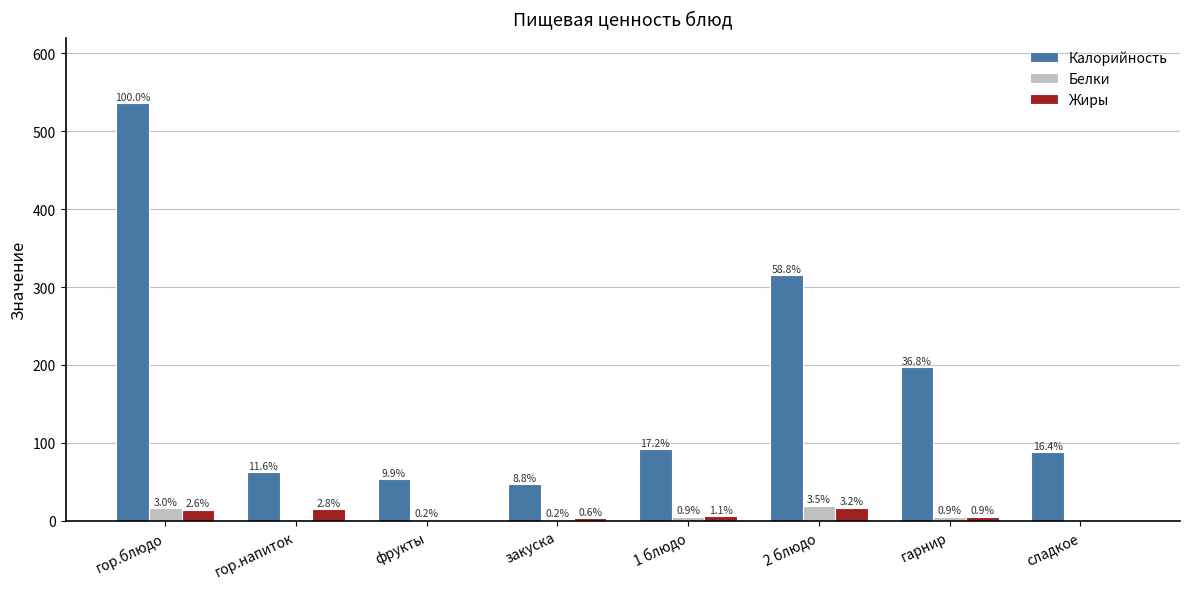

Are the bars horizontal?

No